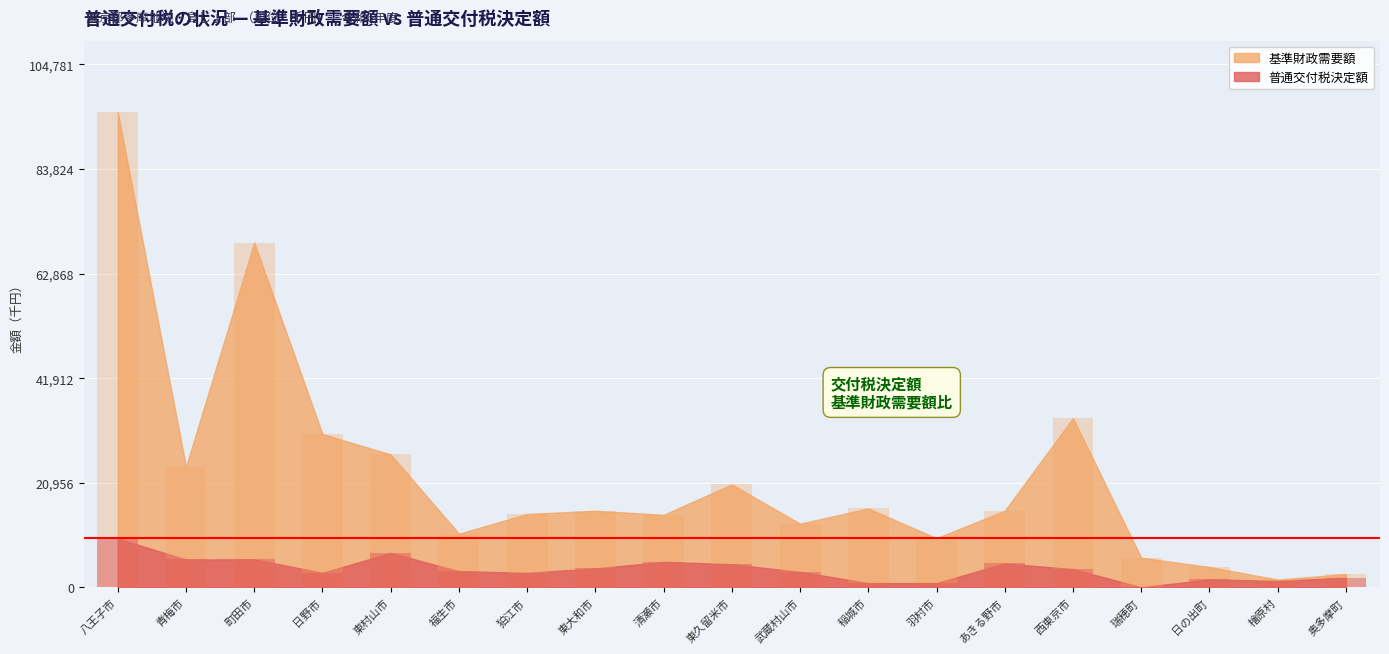

At which label is 基準財政需要額 closest to 48416434?

西東京市